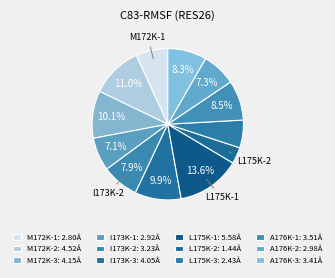

How many slices are in this pie chart?

12